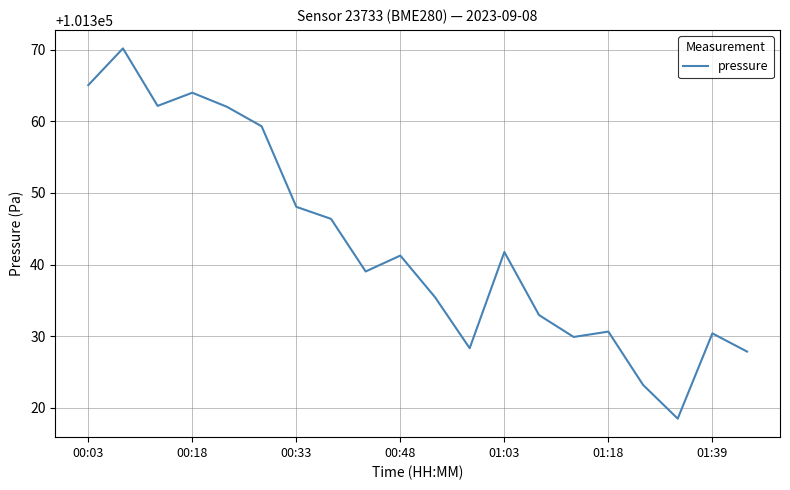

What is the minimum value shown in the chart?

101318.5